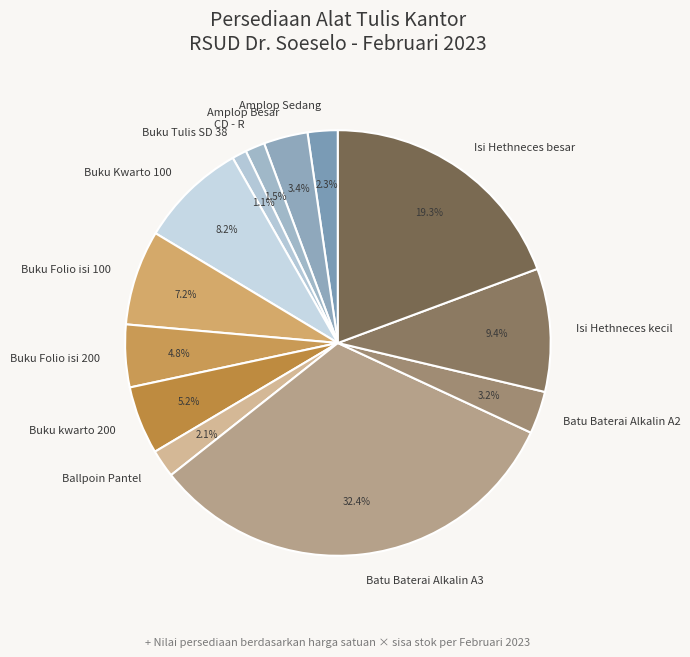

To the nearest percent, what portion does Buku kwarto 200 represent?

5%